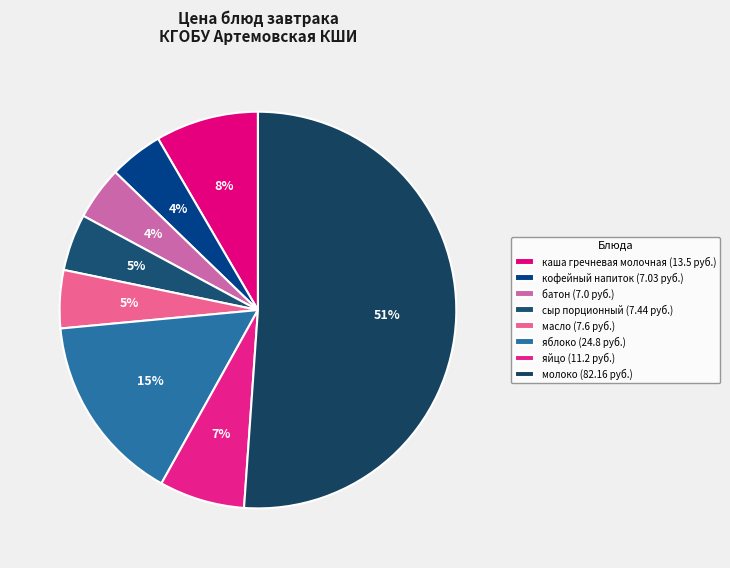

Does any single category account for the majority?

Yes